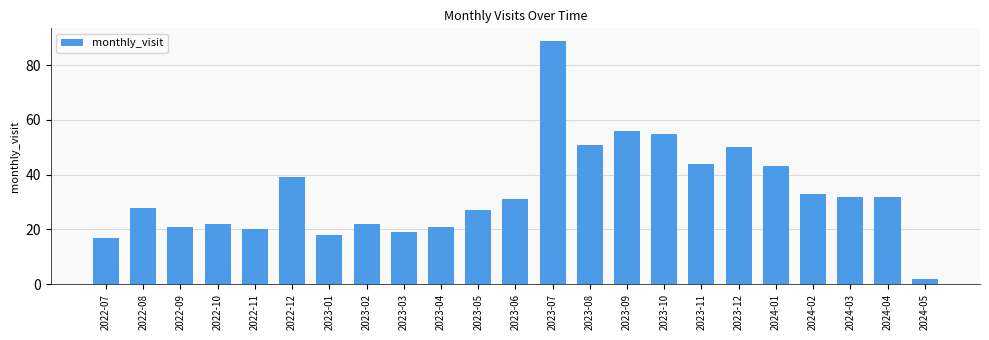

Reading left to right, extract all data points from this chart.

2022-07=17	2022-08=28	2022-09=21	2022-10=22	2022-11=20	2022-12=39	2023-01=18	2023-02=22	2023-03=19	2023-04=21	2023-05=27	2023-06=31	2023-07=89	2023-08=51	2023-09=56	2023-10=55	2023-11=44	2023-12=50	2024-01=43	2024-02=33	2024-03=32	2024-04=32	2024-05=2